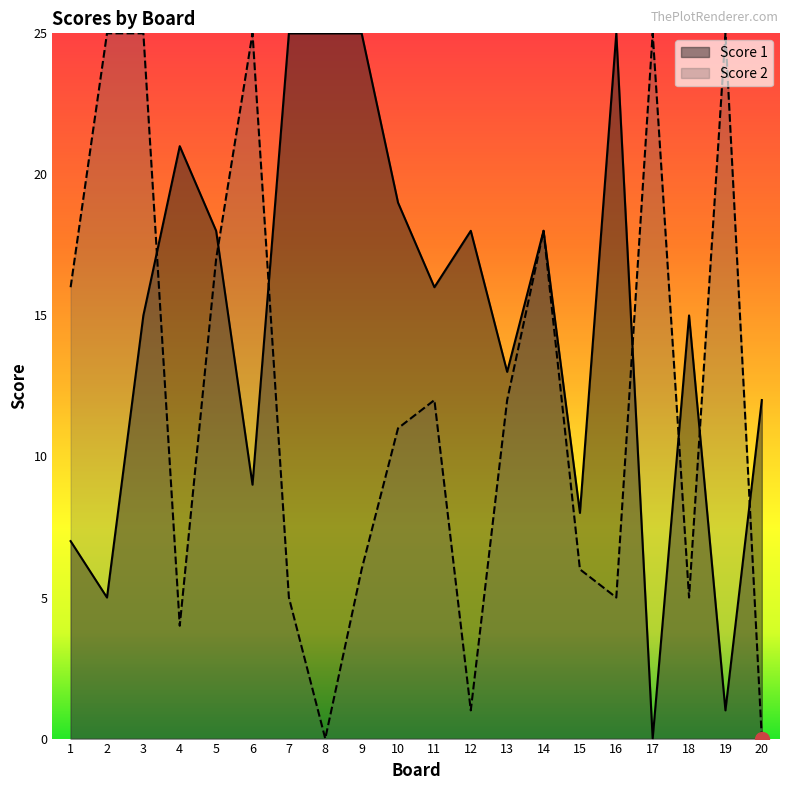

List the series in order of their overall mean, highest first.

Score 1, Score 2